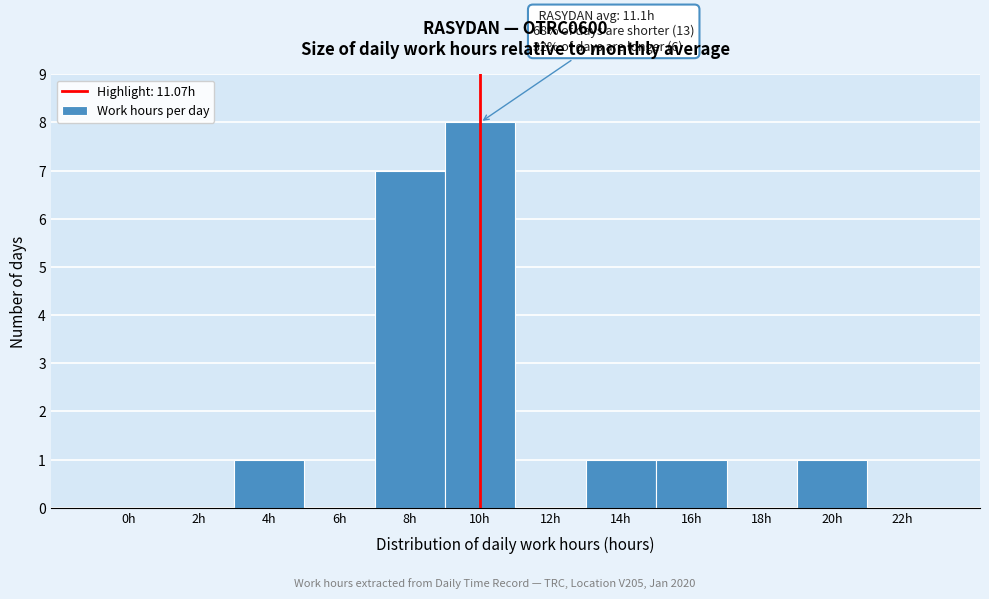

Reading right to left, list all the values displayed in this chart.

22h=0	20h=1	18h=0	16h=1	14h=1	12h=0	10h=8	8h=7	6h=0	4h=1	2h=0	0h=0